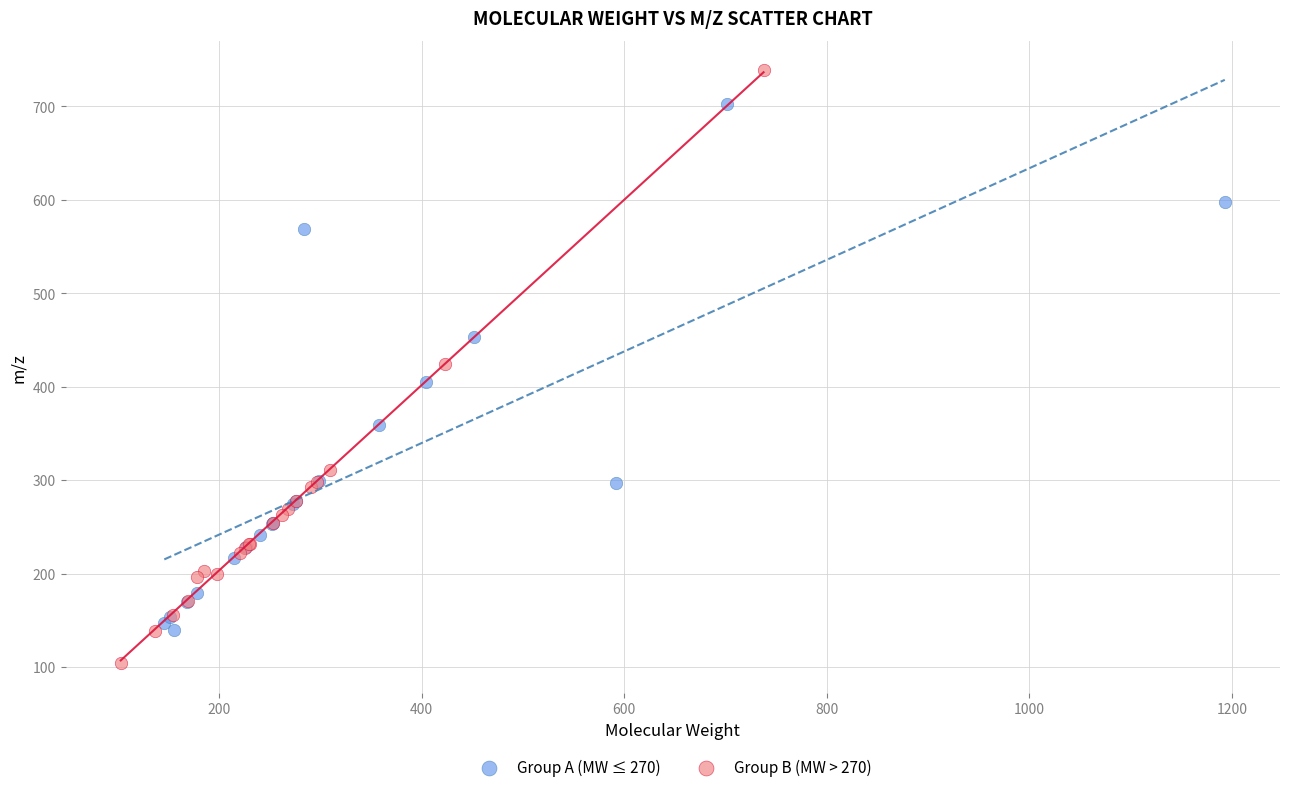

Which series has the largest Y range (max minus min)?

Group B (MW > 270)